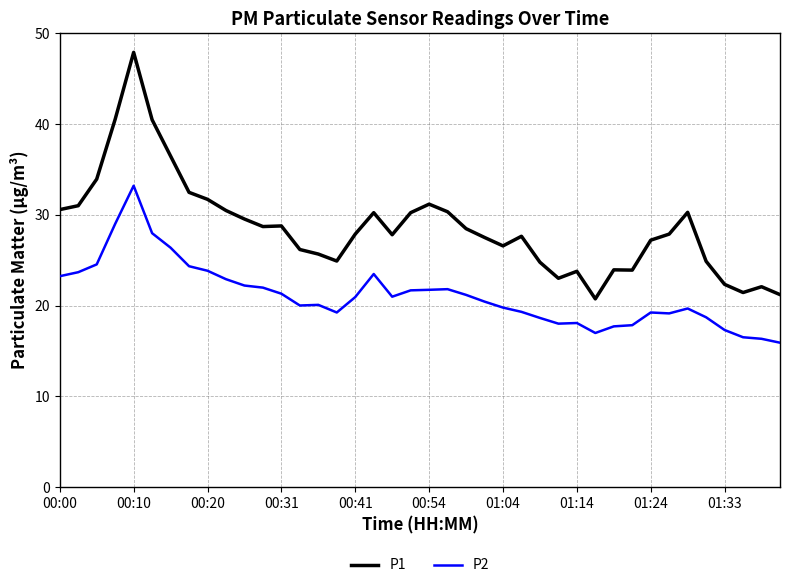

Which series has the largest range (max minus min)?

P1